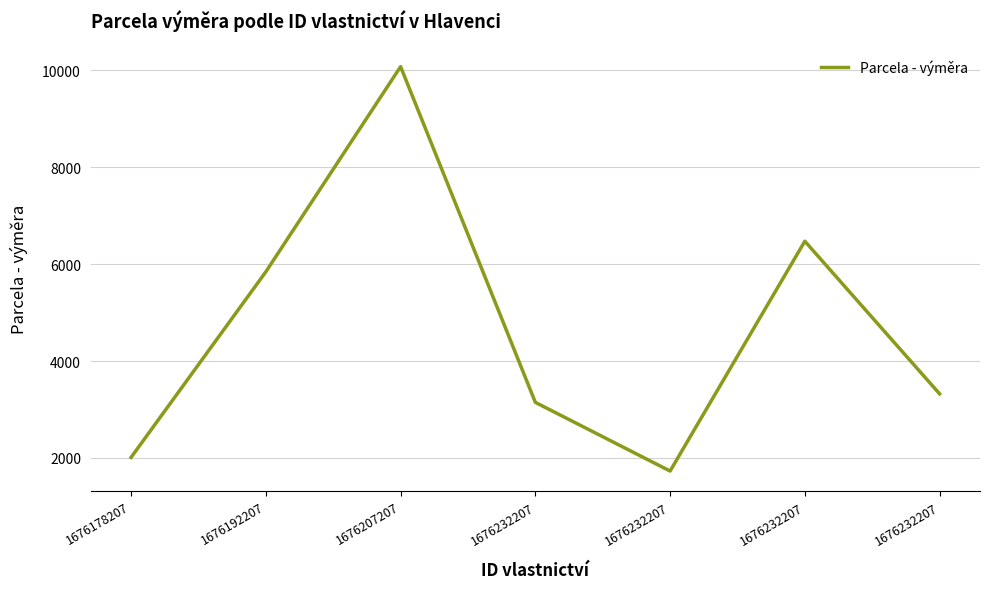

The value at 1676232207 is 1730. True or false?

True